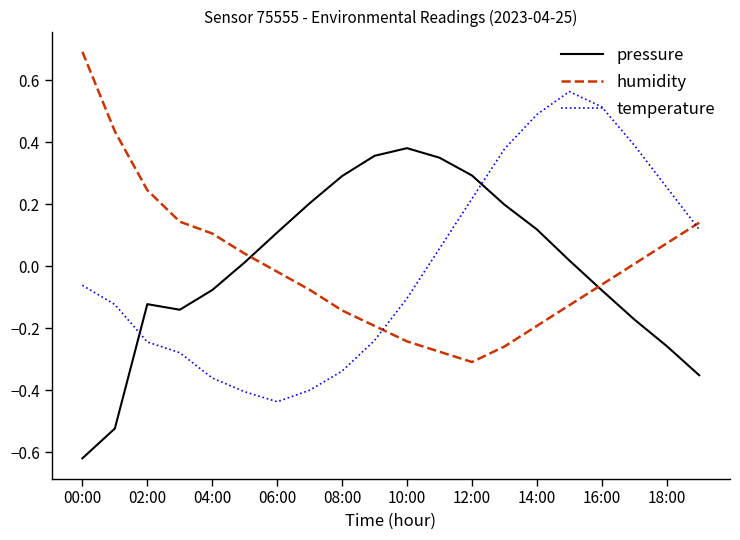

Rank the series by their maximum value, from lowest to highest.

pressure, temperature, humidity